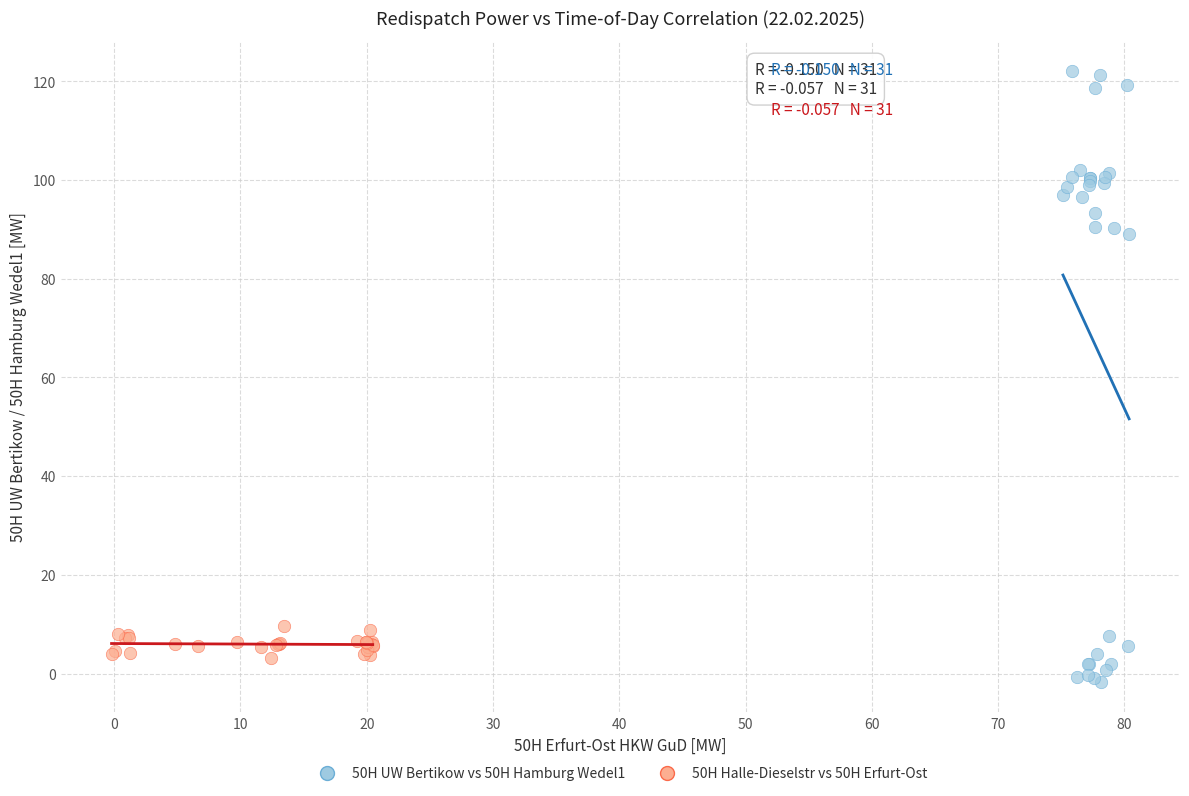

What are all the series names shown in the legend?

50H UW Bertikow vs 50H Hamburg Wedel1, 50H Halle-Dieselstr vs 50H Erfurt-Ost